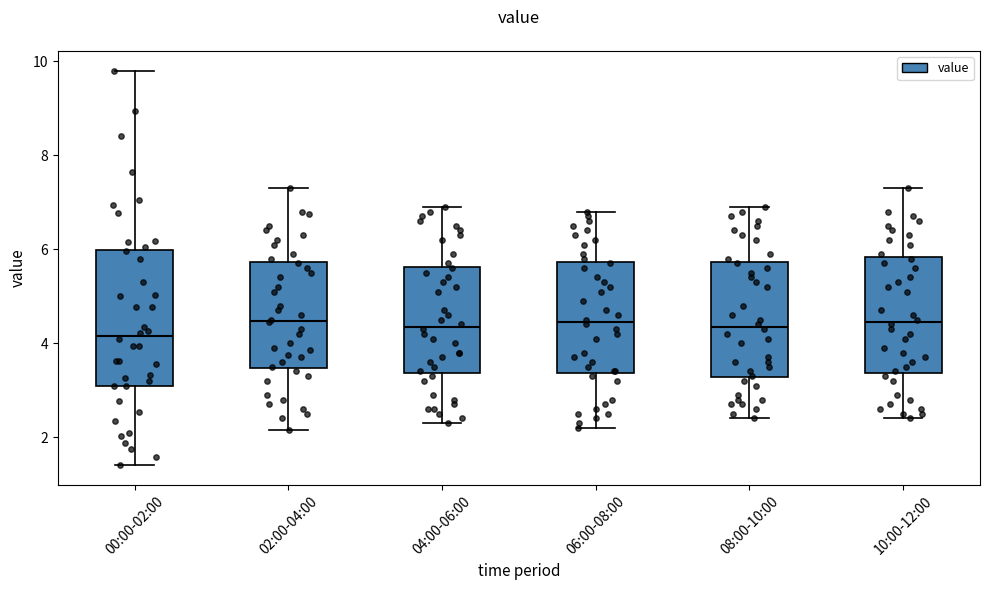

Which box is the tallest, from its lower edge to its upper edge?

00:00-02:00